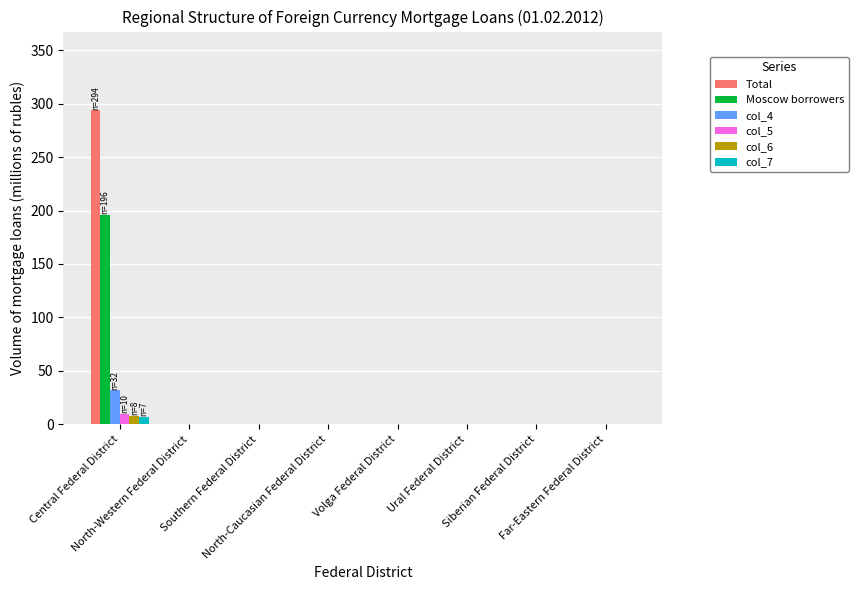

Are the bars horizontal?

No